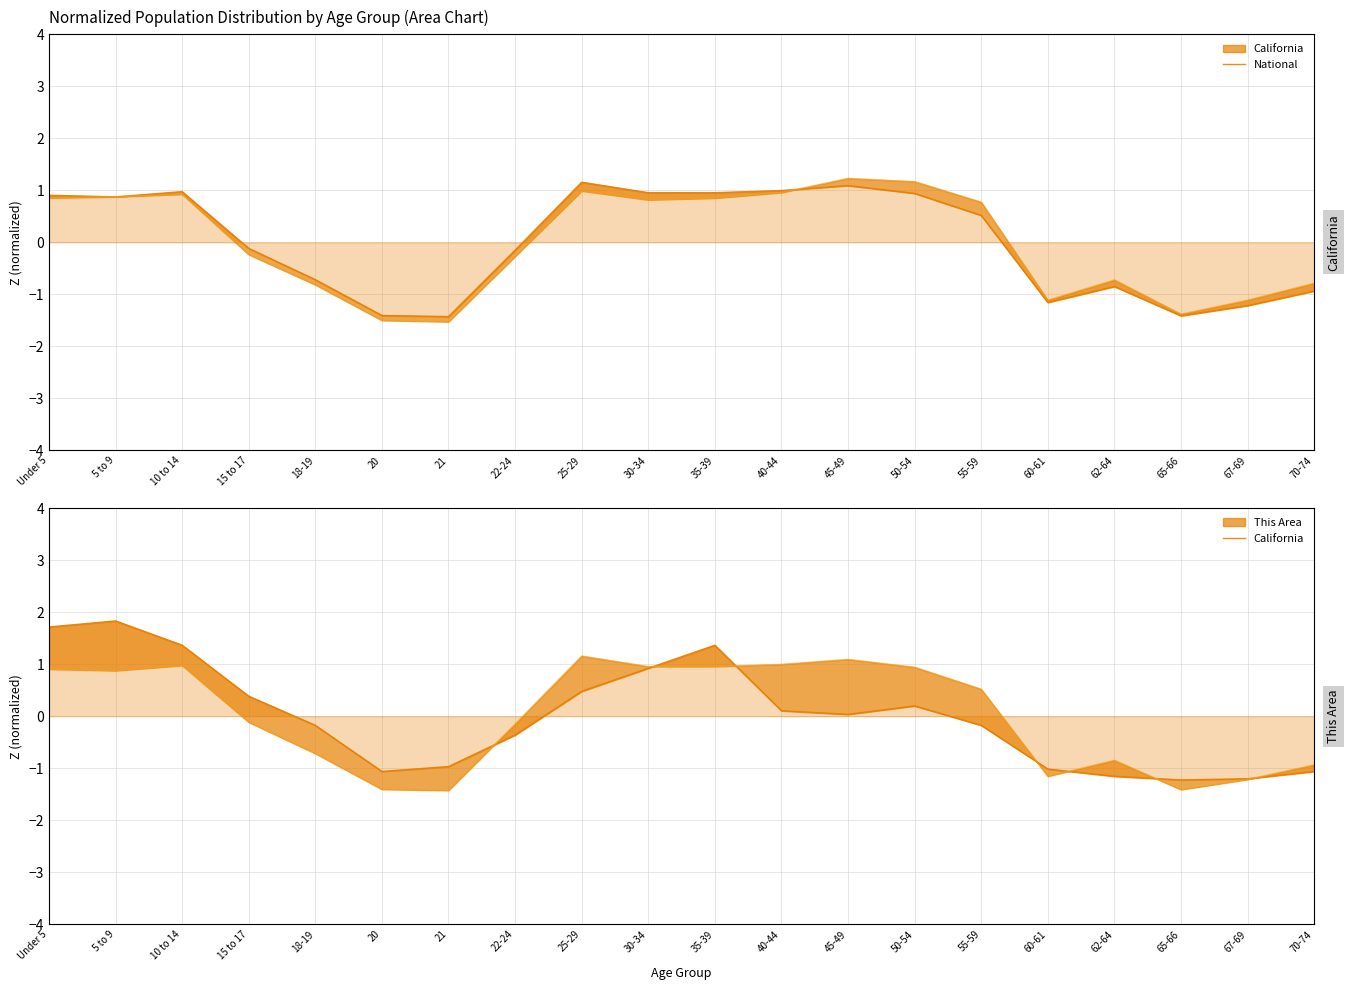

What is the minimum value for California line?

-1.4